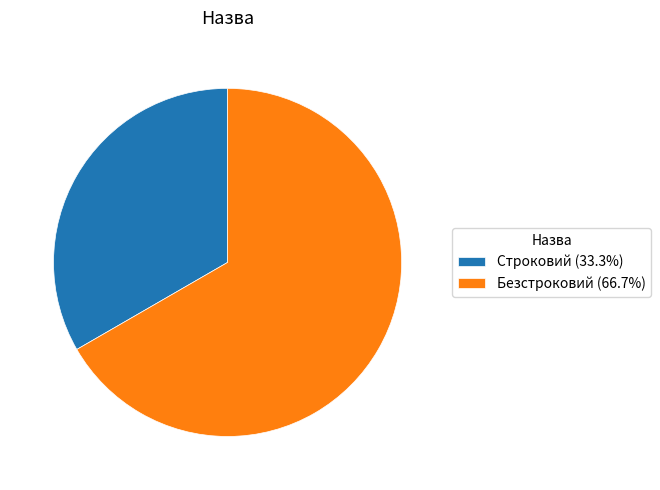

What is the smallest slice in the pie chart?

Строковий